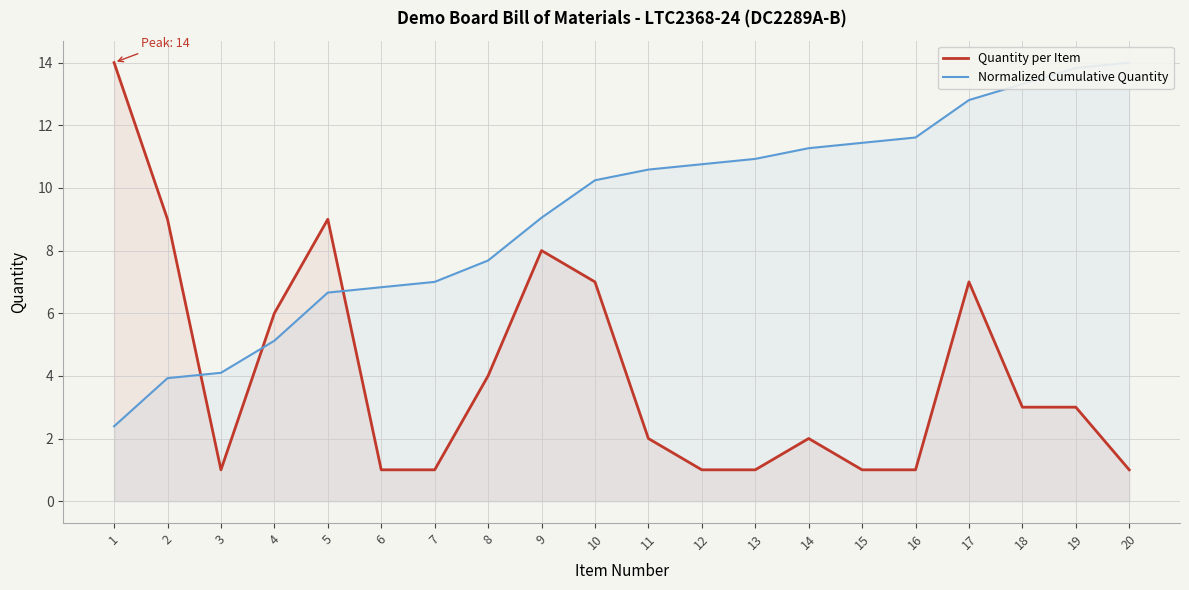

List the series in order of their overall mean, lowest first.

Quantity per Item, Normalized Cumulative Quantity